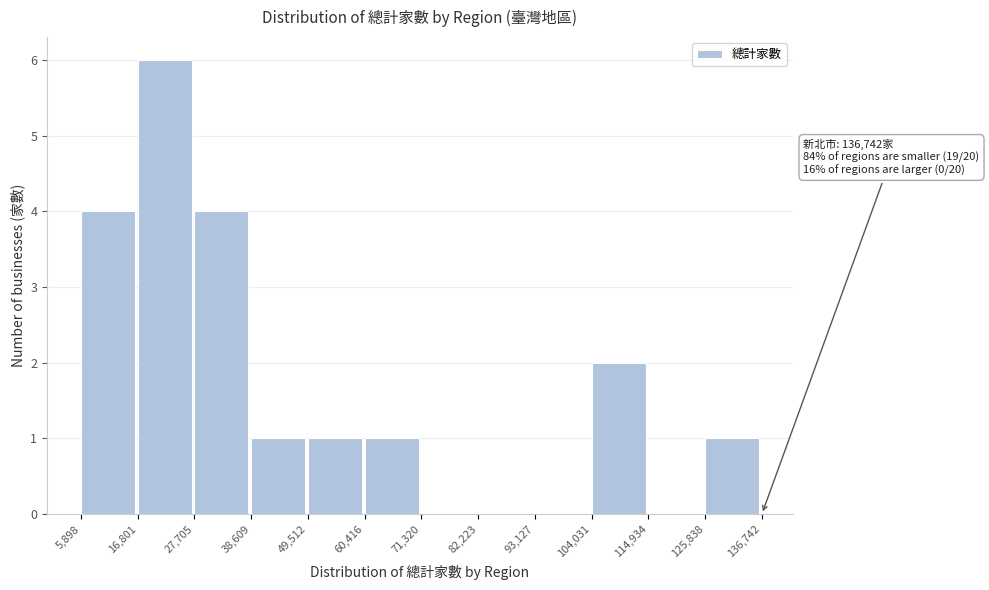

Over which range of the x-axis is the bar tallest?

16,801 to 27,705